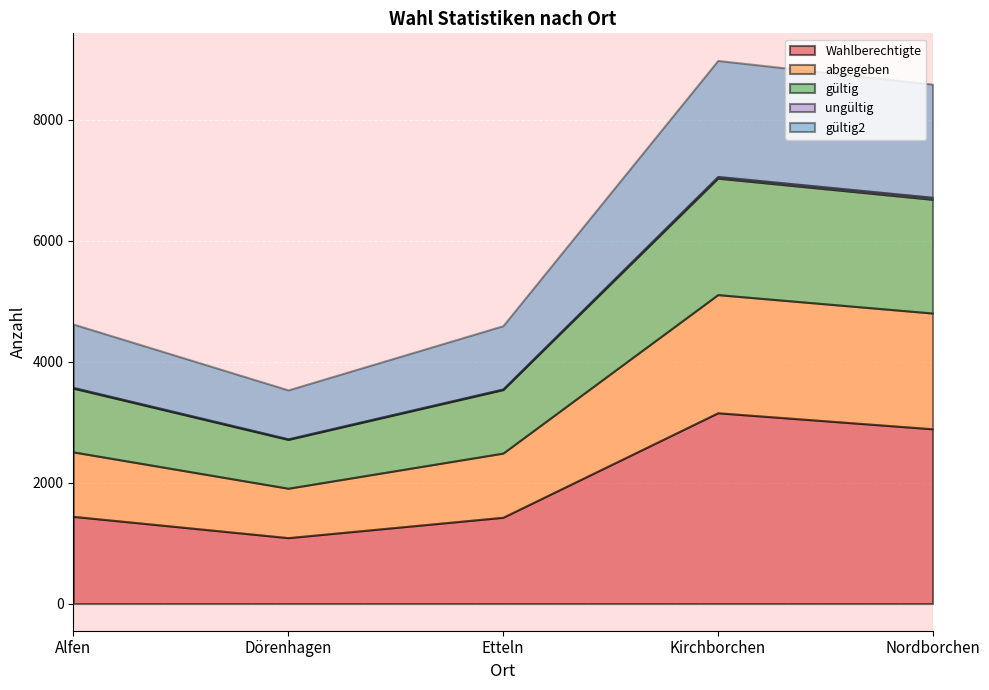

What is the difference between the highest and lowest values at Kirchborchen?

3127